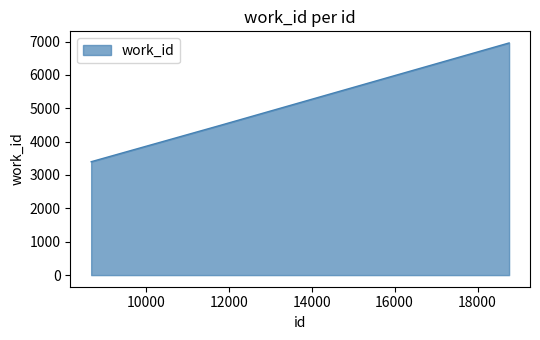

What is the difference between the second highest and second lowest values?

2475